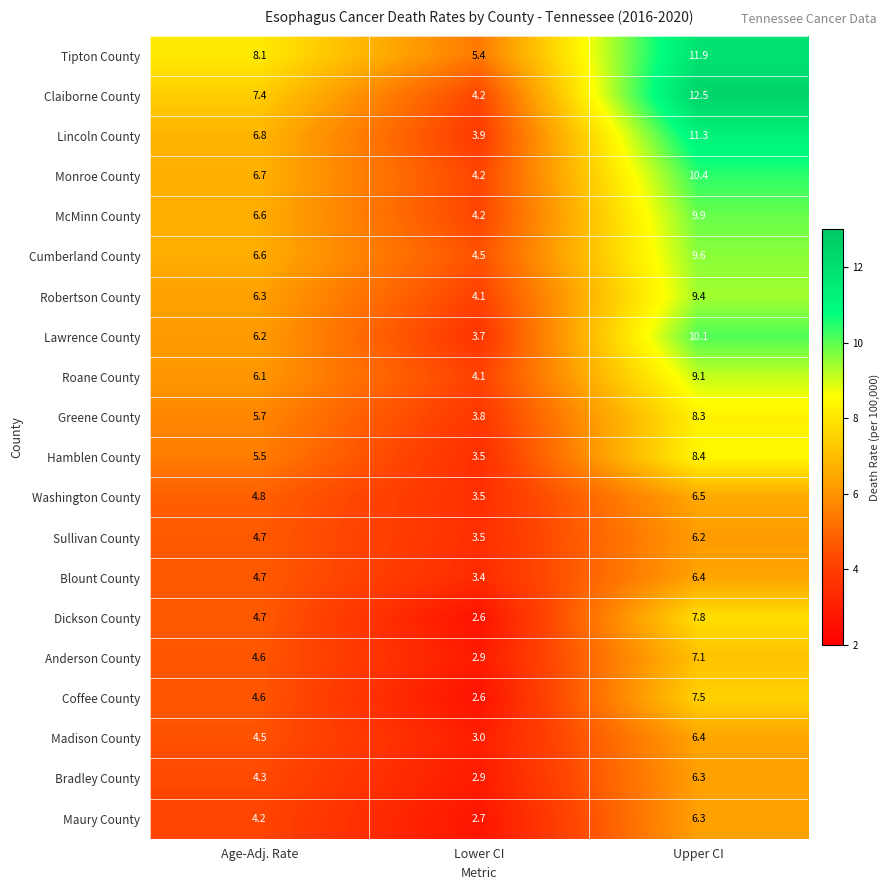

What is the difference between the maximum and minimum values in the Robertson County series?

5.3